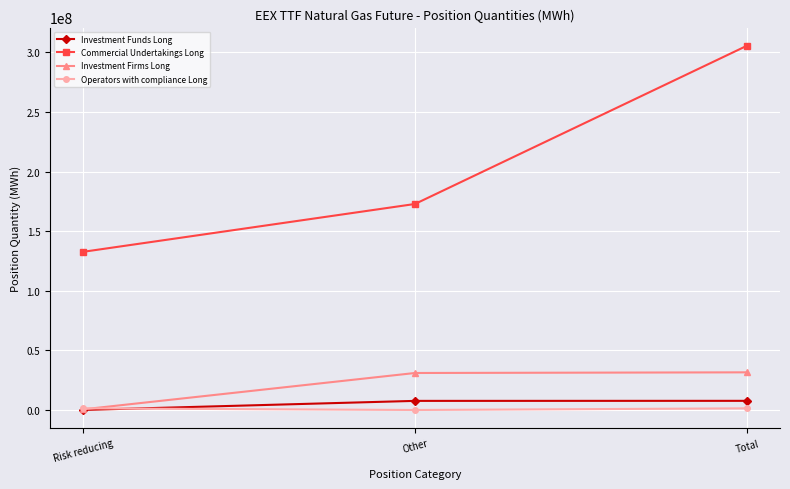

Which series has the largest total across all categories?

Commercial Undertakings Long